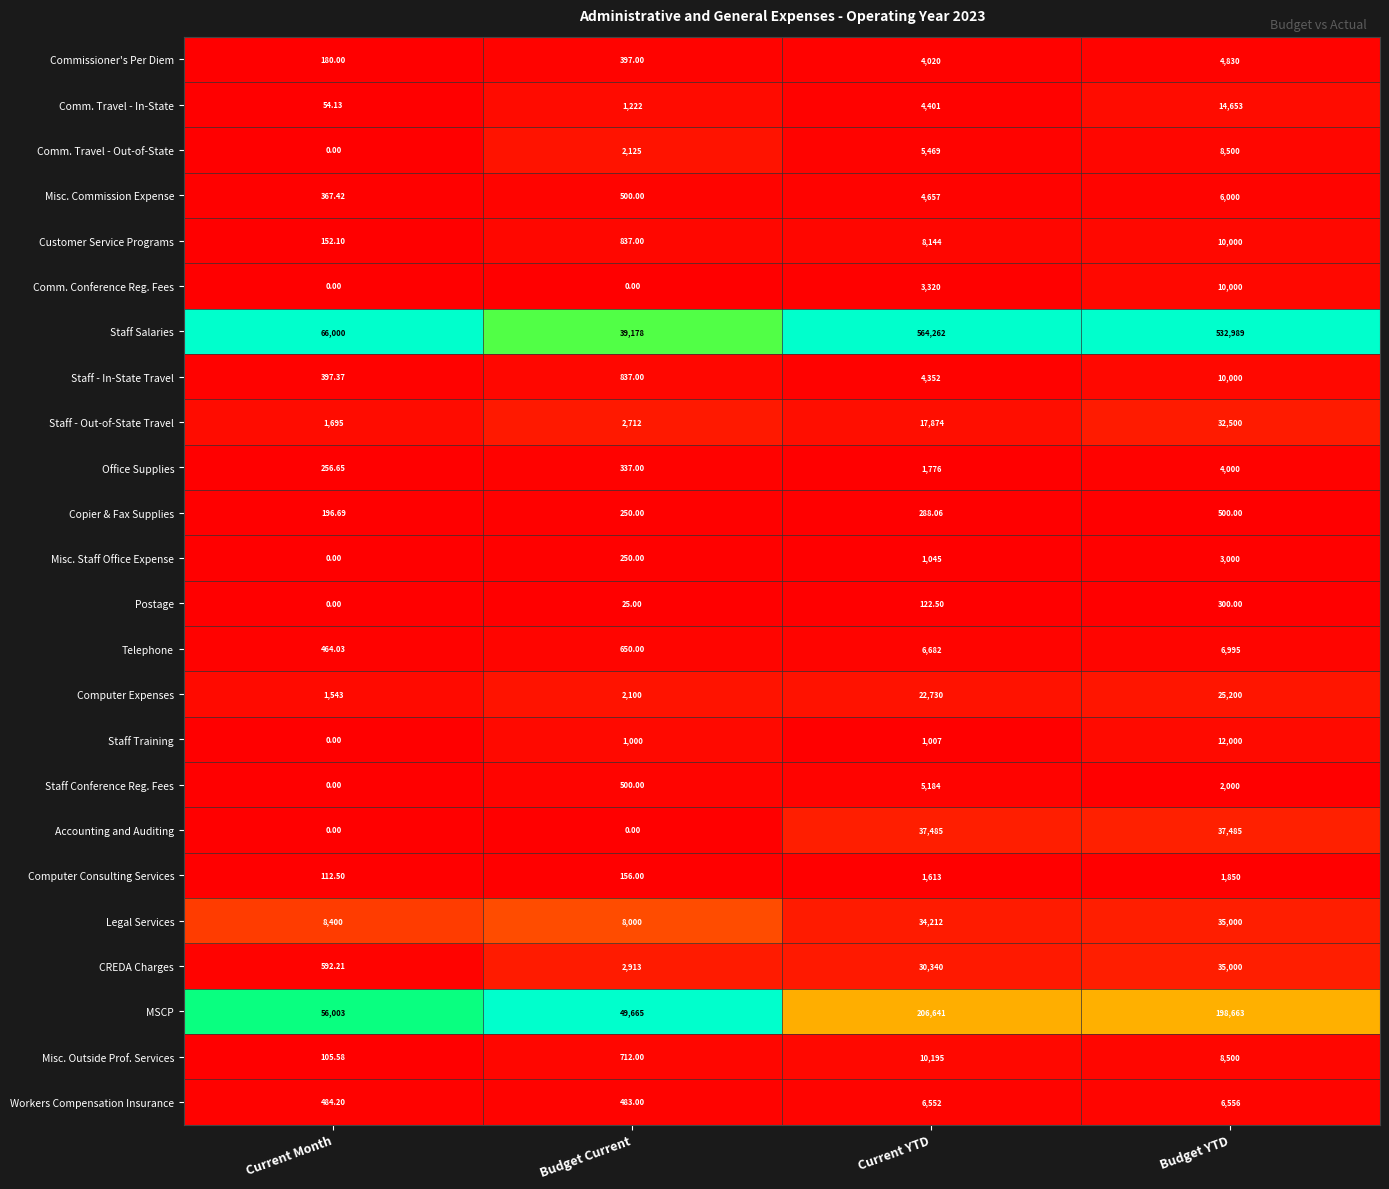

List the labels in order of Telephone value, smallest first.

Current Month, Budget Current, Current YTD, Budget YTD